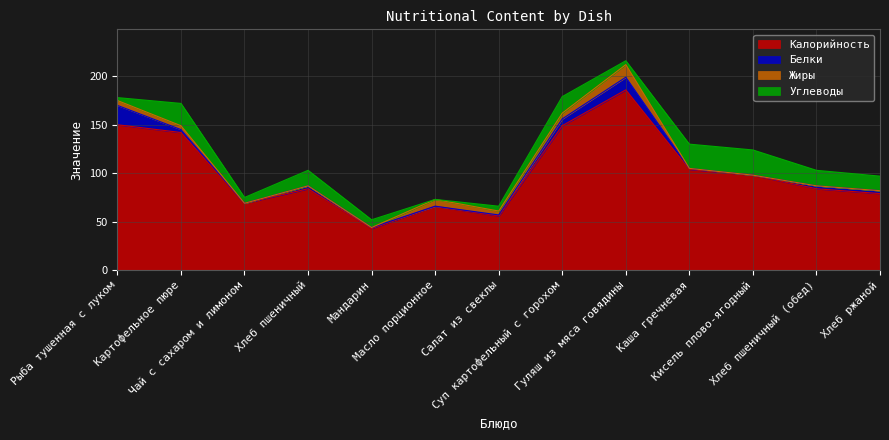

The value of Жиры at Картофельное пюре is 4. True or false?

True